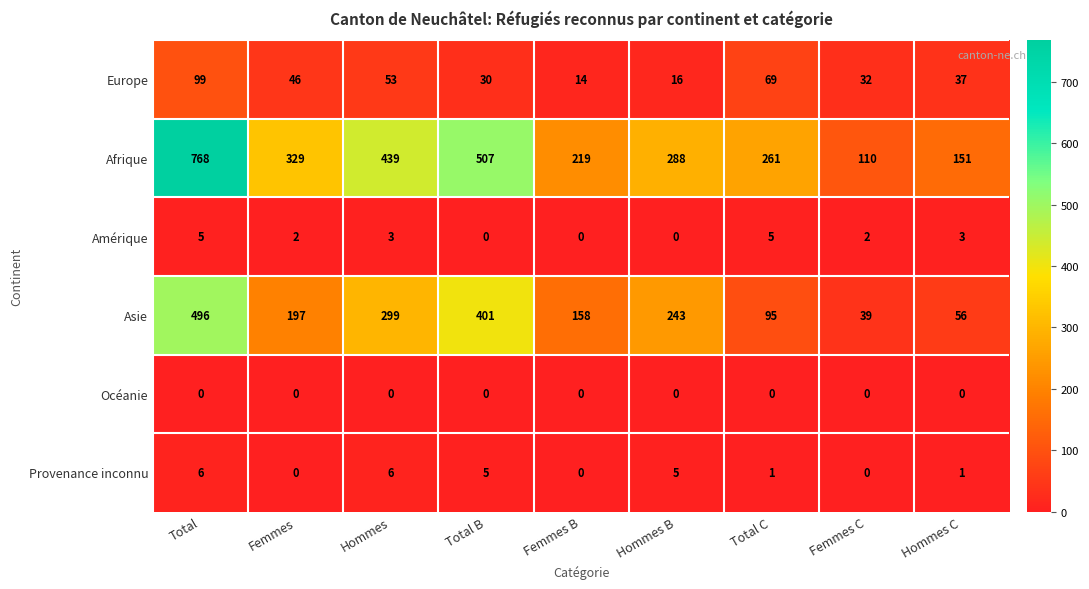

The Amérique series shows 0 at Hommes B. True or false?

True